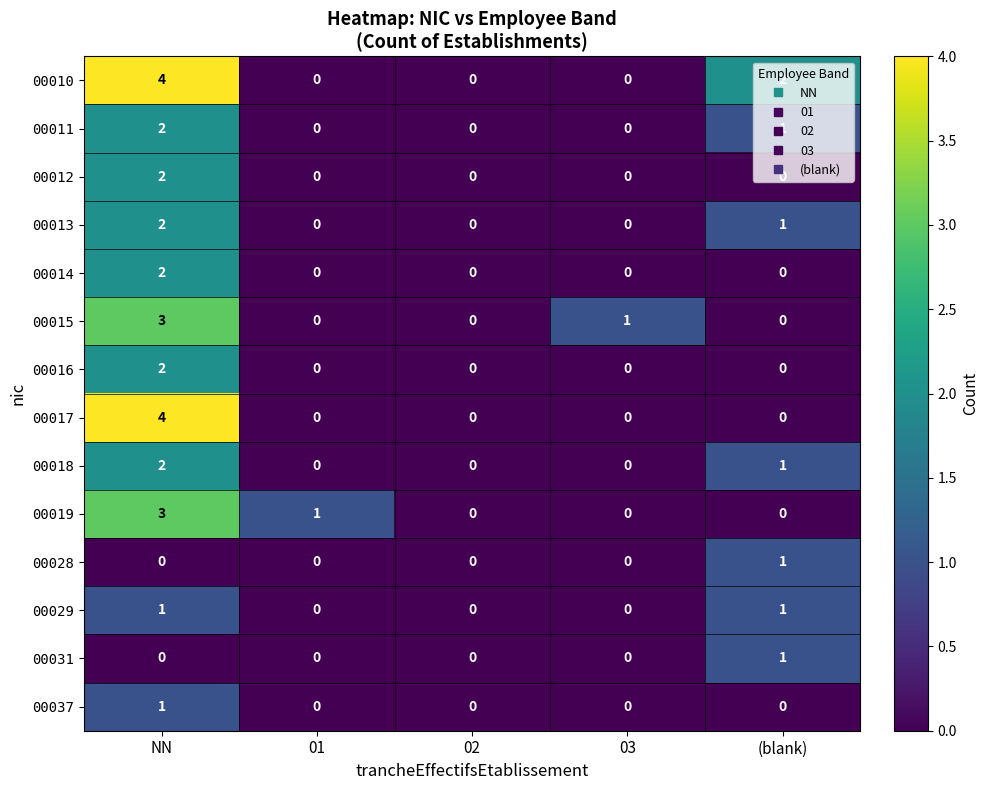

What is the difference between the highest and lowest values at NN?

4